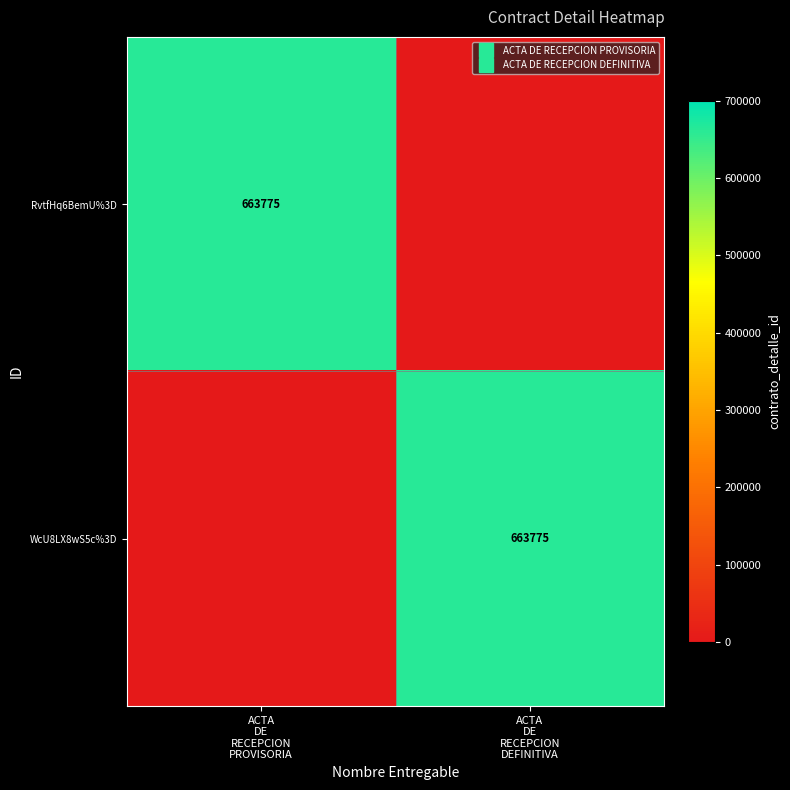

Is the value of WcU8LX8wS5c%3D at ACTA DE RECEPCION DEFINITIVA greater than the value of RvtfHq6BemU%3D at ACTA DE RECEPCION PROVISORIA?

No